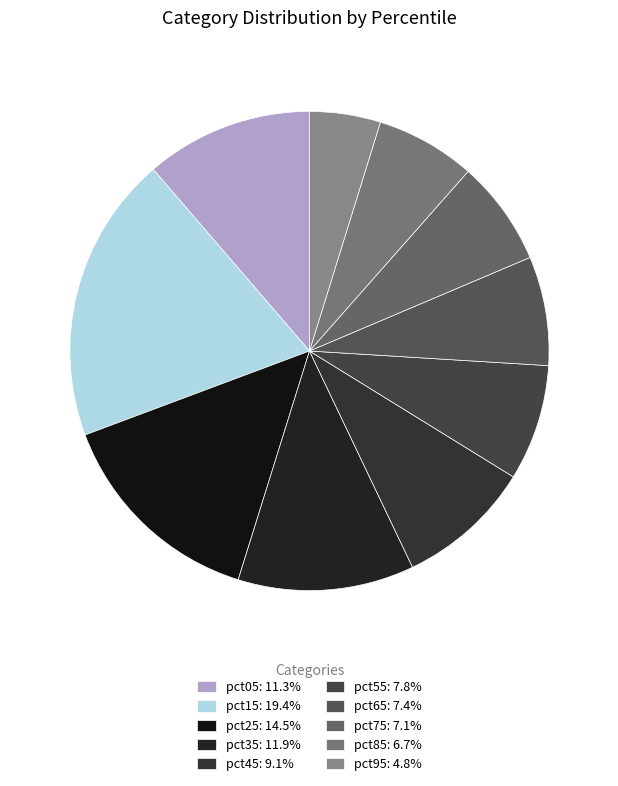

Count the number of slices in the pie.

10